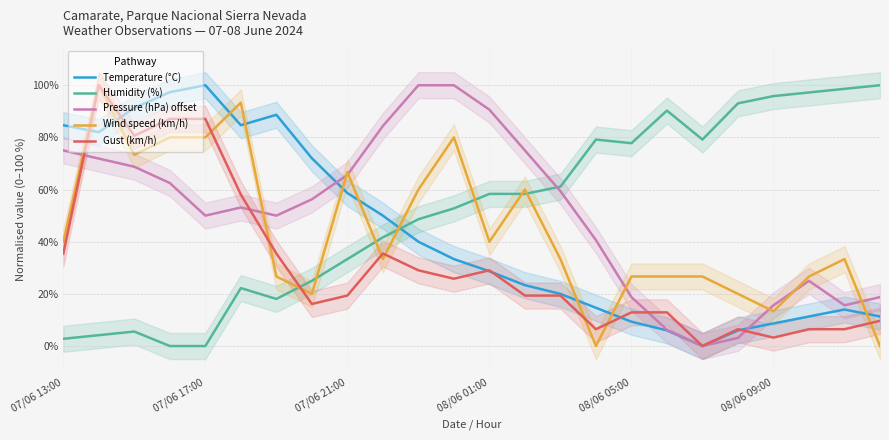

What is the highest value of the Temperature (°C) series?

100.0